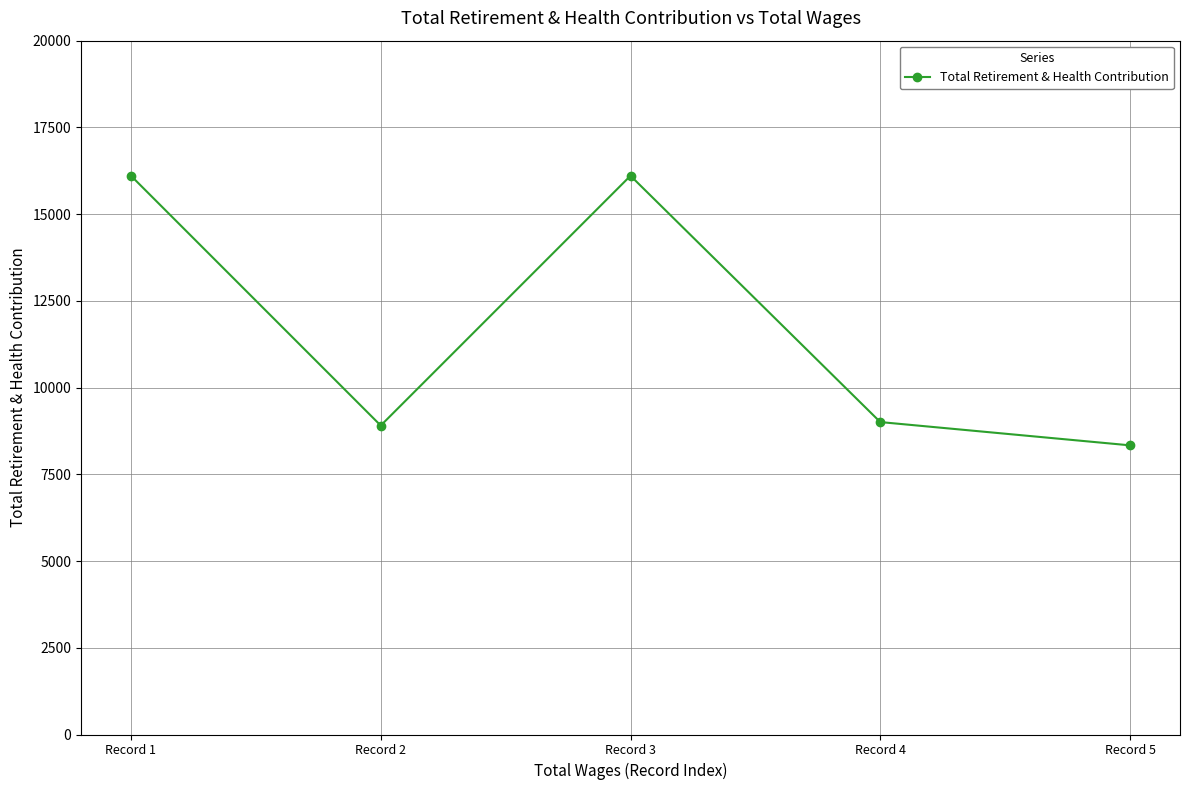

What is the difference between the values at Record 4 and Record 3?

7100